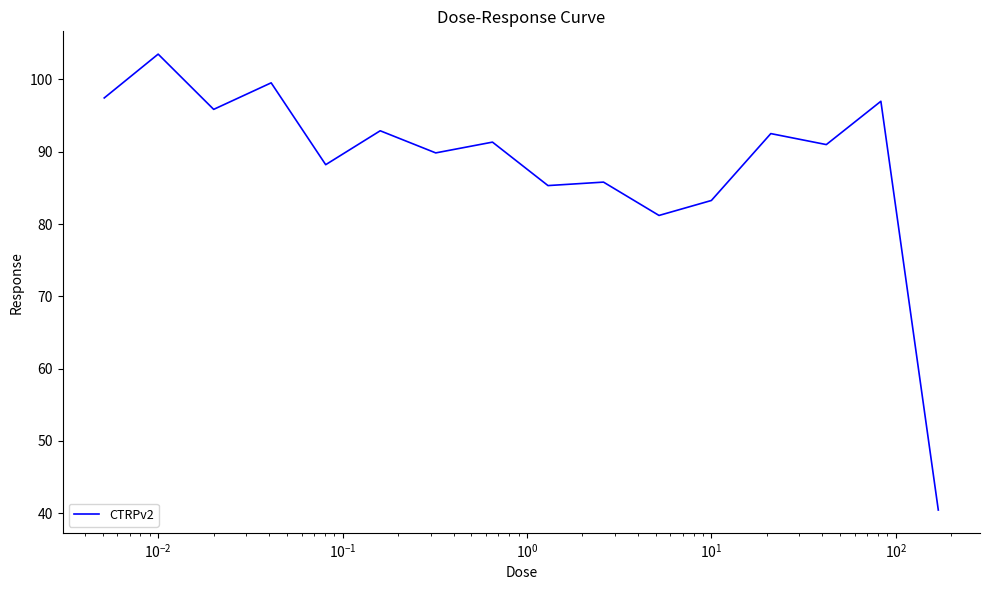

What is the greatest value displayed?

103.5